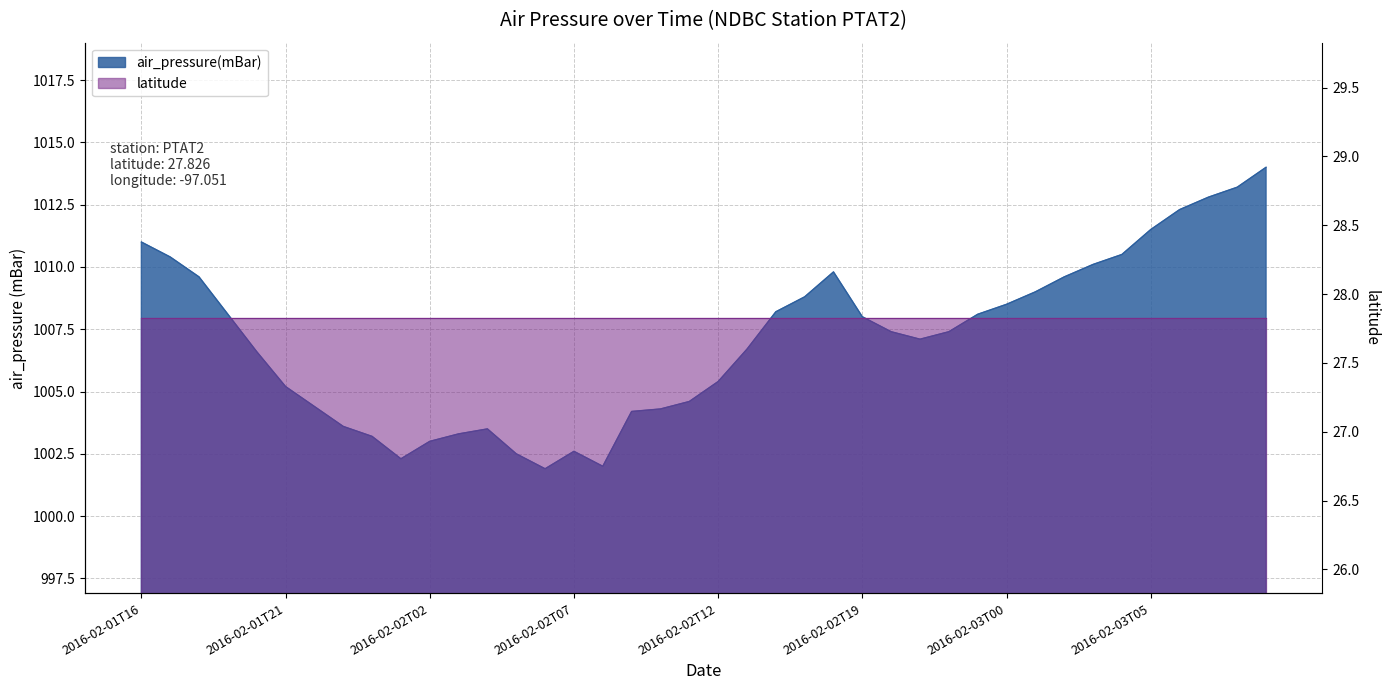

Read the value at 2016-02-03T02.

1009.6